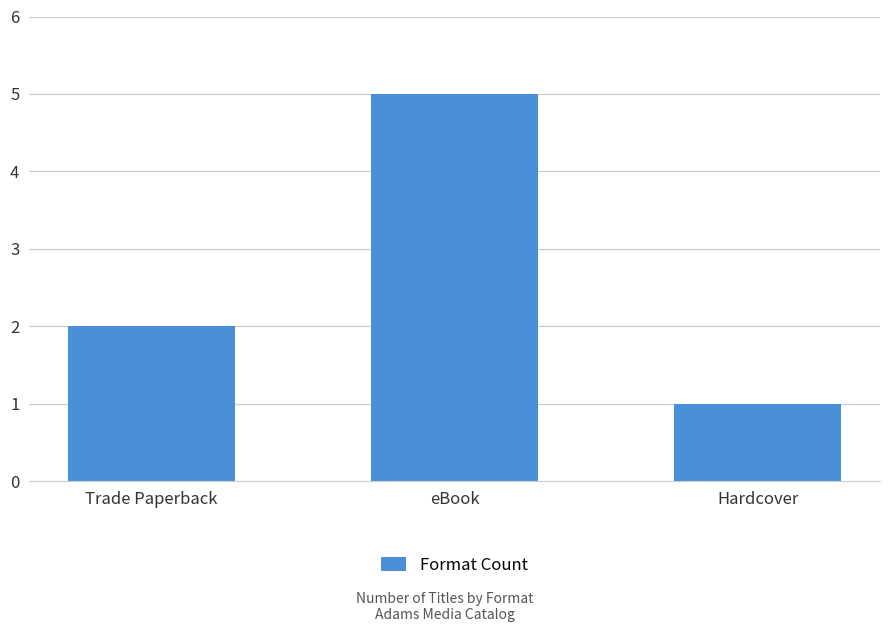

What value does the data have at Hardcover?

1